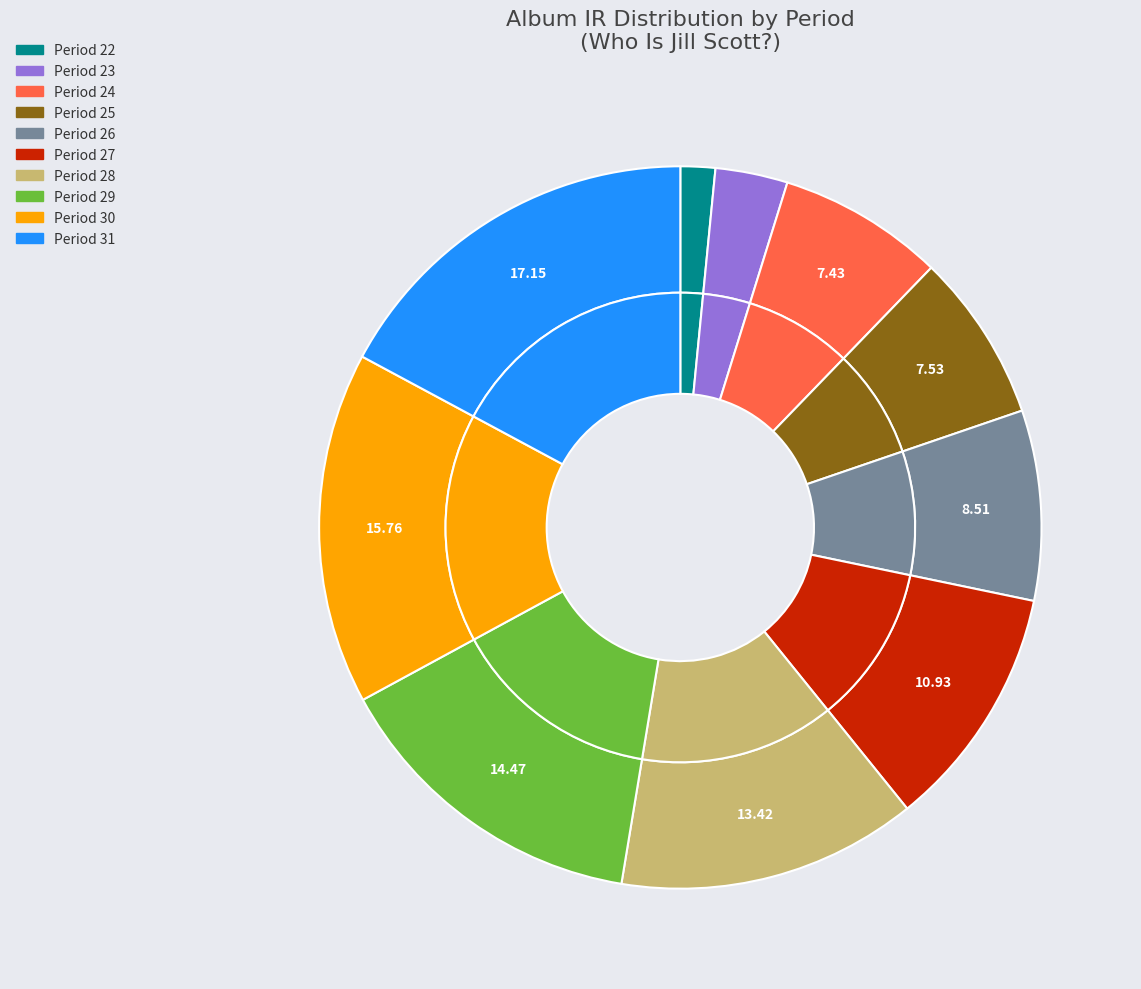

To the nearest percent, what portion does period_29 represent?

14%